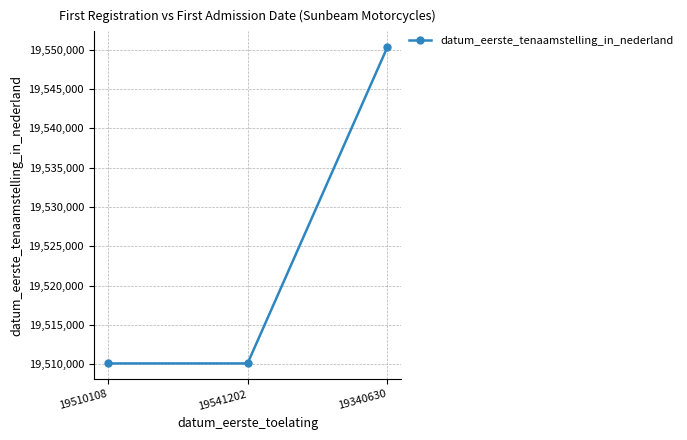

Is this an area chart (filled region under the line)?

No